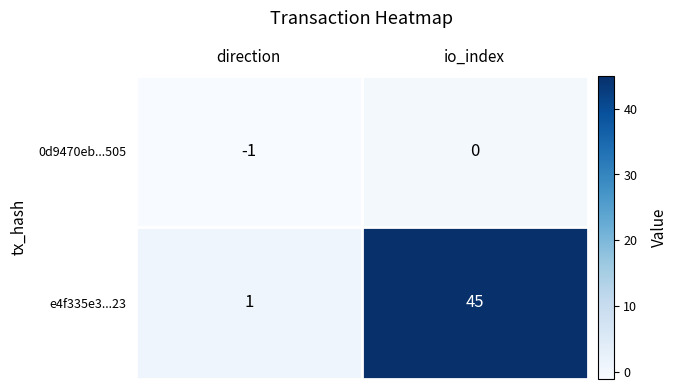

What is the sum of the e4f335e3...23 values at direction and io_index?

46